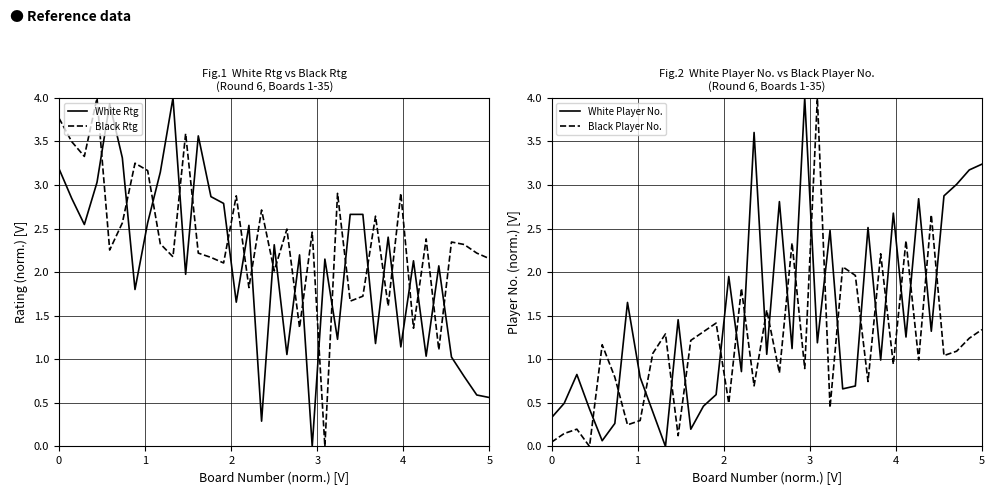

How many values in the White Player No. series are below 1?

16